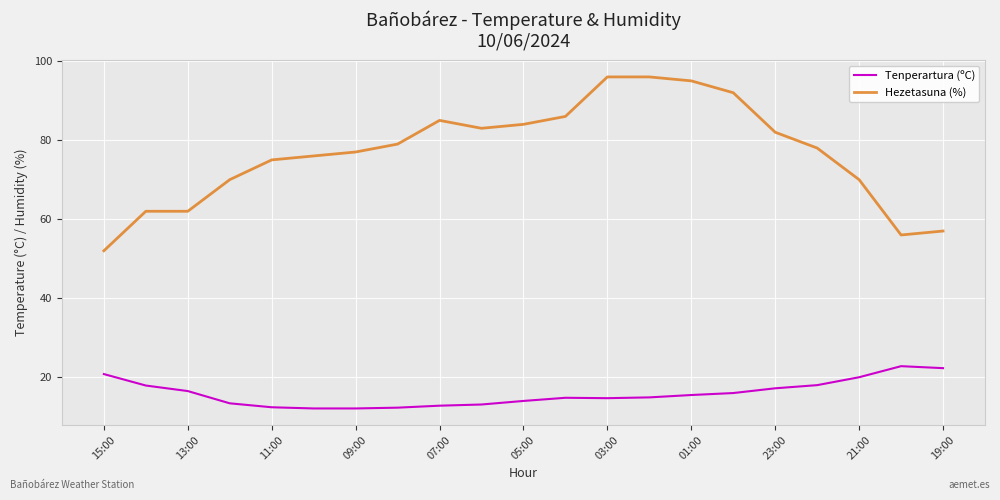

What is the maximum value shown in the chart?

96.0